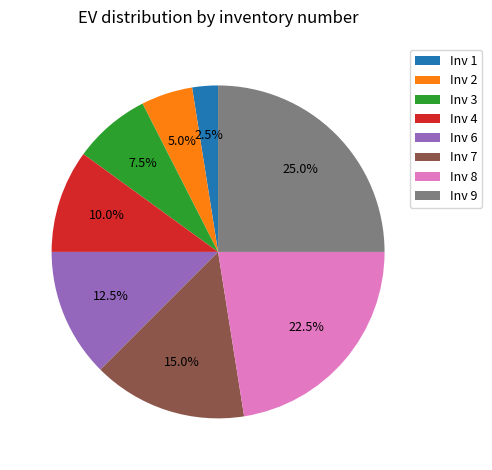

Which slice is the smallest?

Inv 1